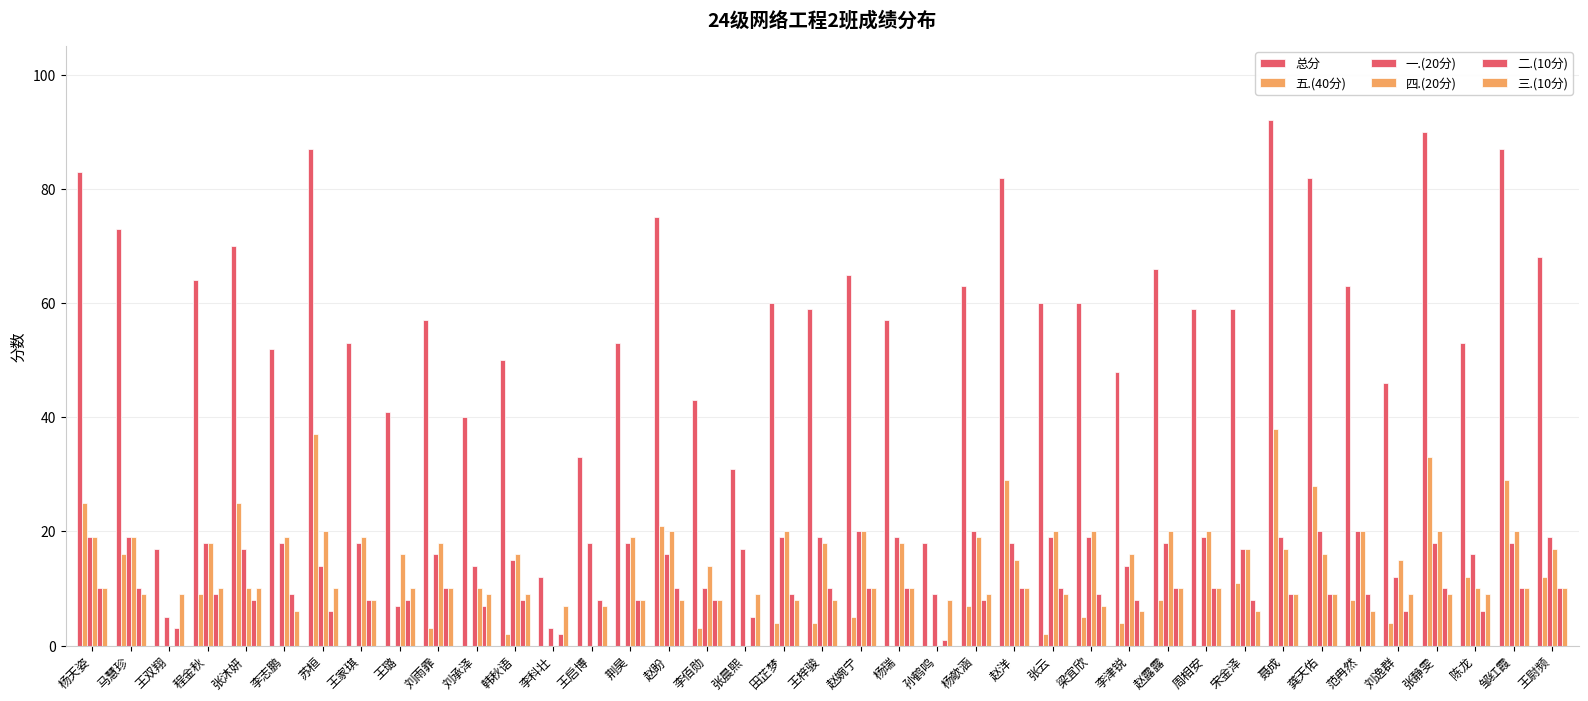

Count the number of data series in this chart.

6